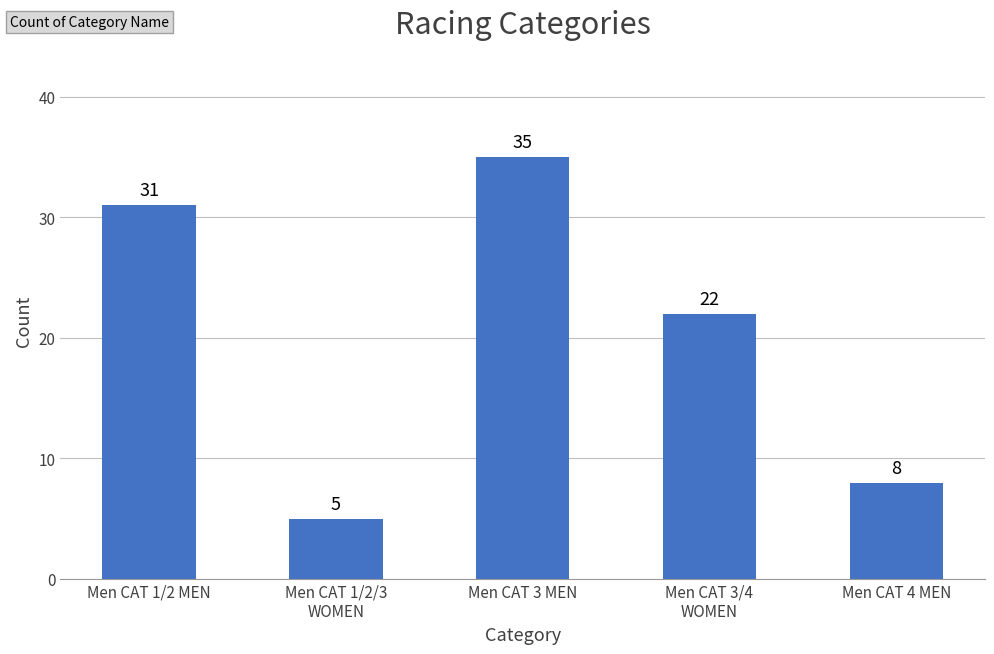

Rank the categories by value from highest to lowest.

Men CAT 3 MEN, Men CAT 1/2 MEN, Men CAT 3/4
WOMEN, Men CAT 4 MEN, Men CAT 1/2/3
WOMEN